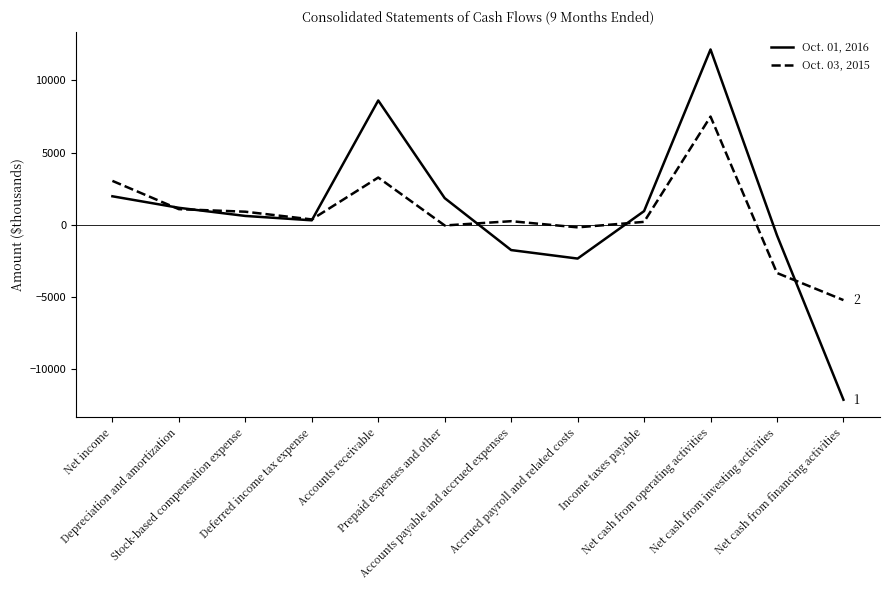

How many values in the Oct. 03, 2015 series are below 373?

6